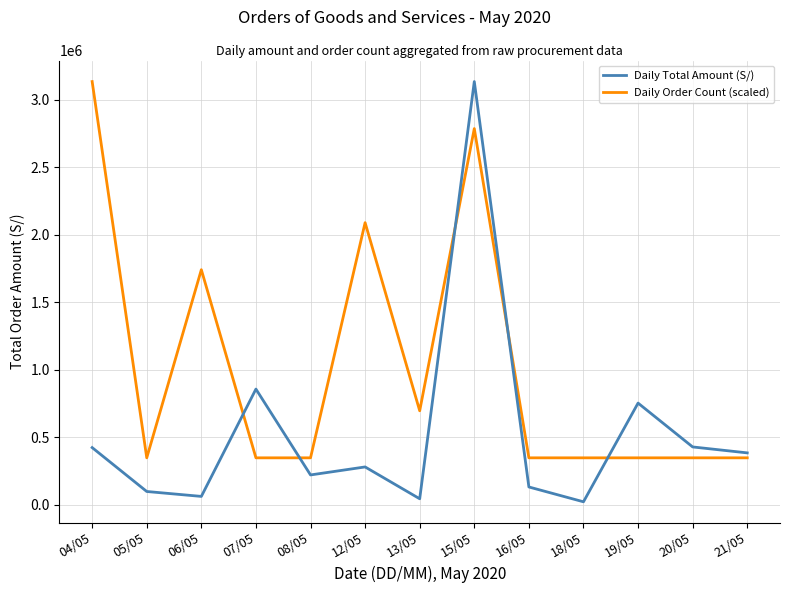

True or false: Daily Order Count (scaled) has more than 0 points higher than both neighbors.

True